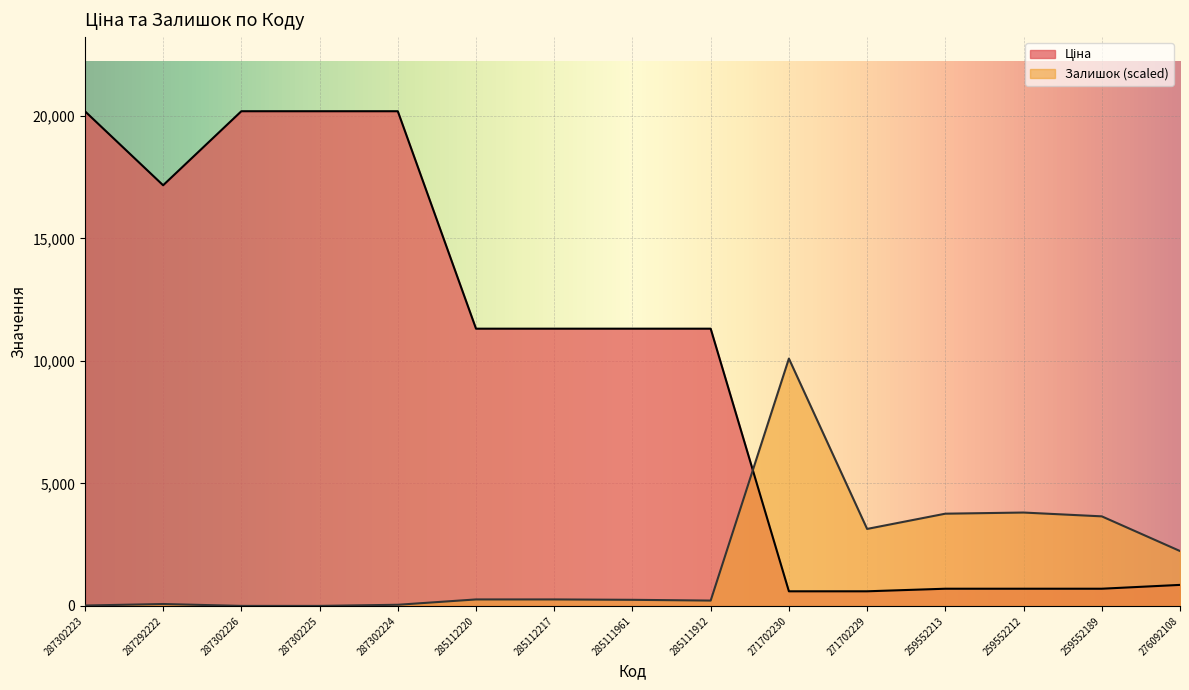

The Ціна series shows 1152.9 at 259552189. True or false?

False